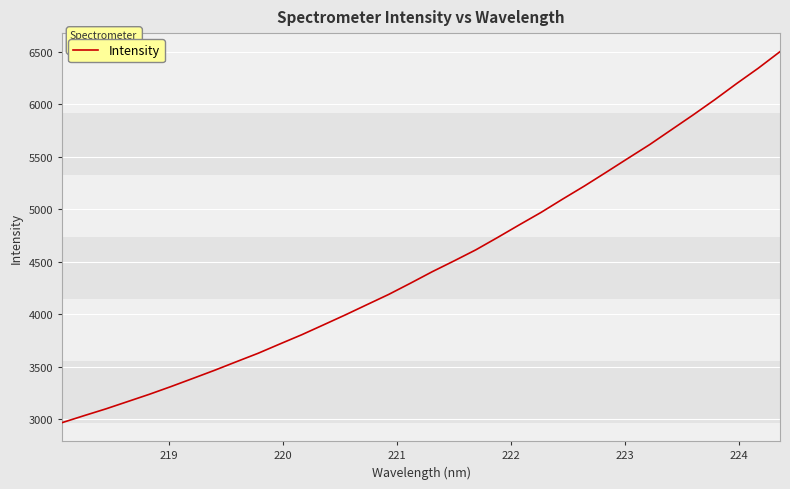

What is the greatest value displayed?

6498.9